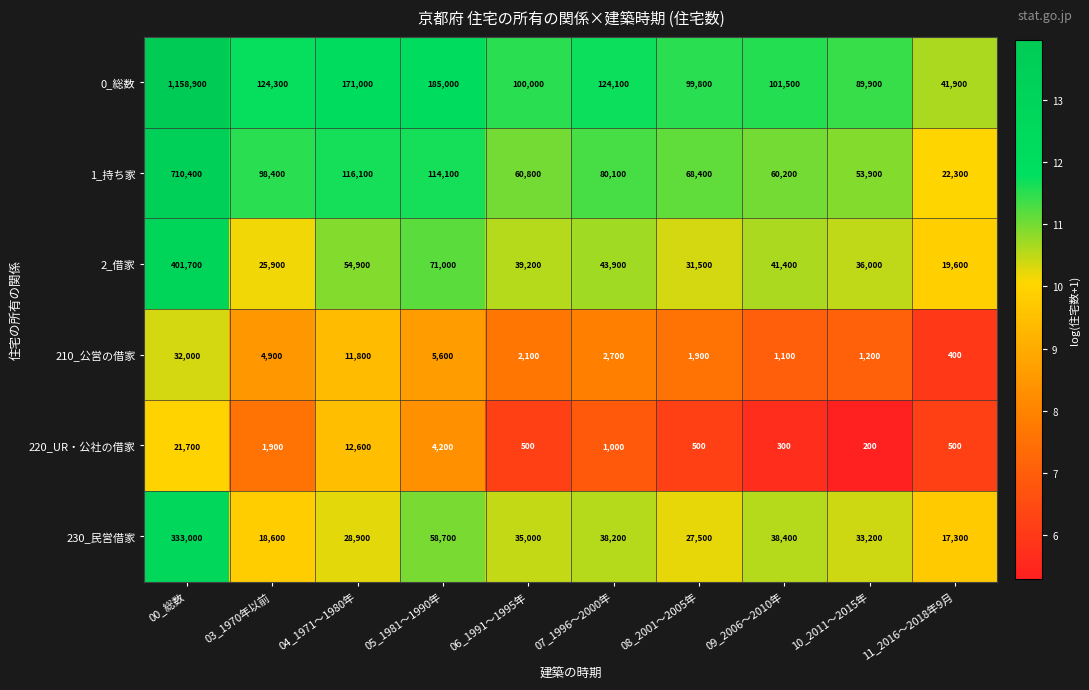

The 1_持ち家 series shows 114100 at 05_1981～1990年. True or false?

True